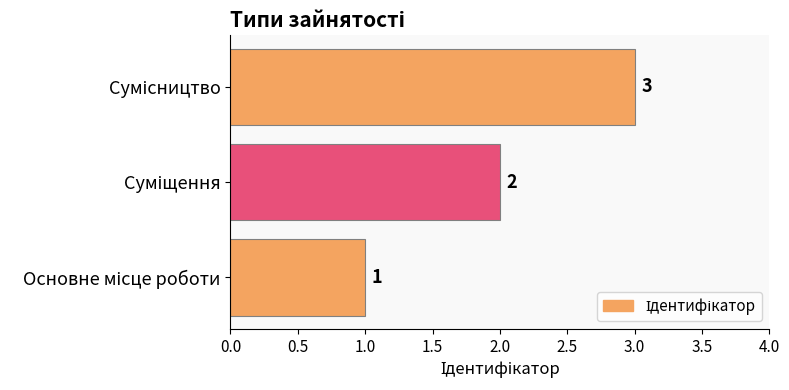

Count the values in the range 1 to 3.

3